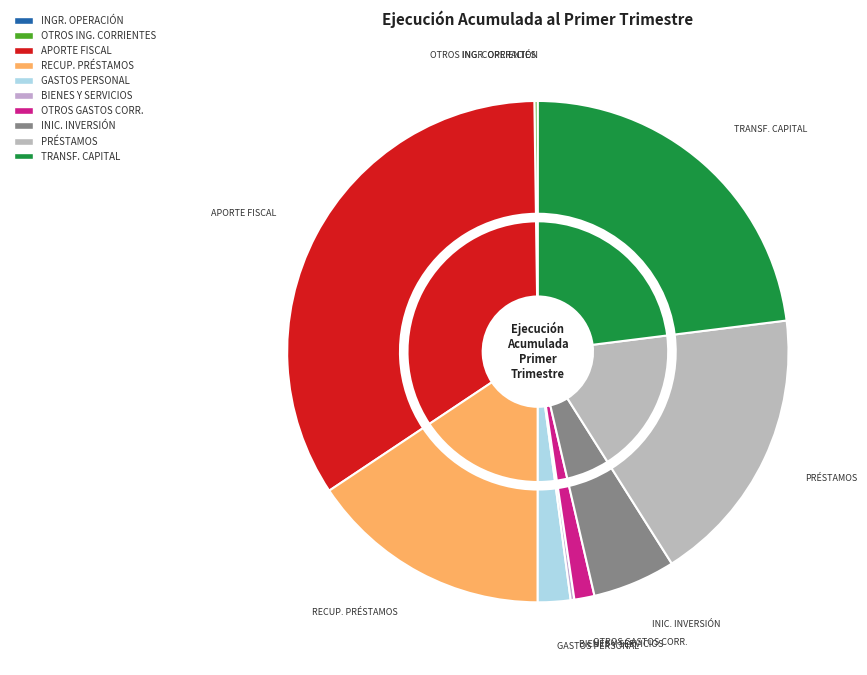

To the nearest percent, what is the combined percentage of BIENES Y SERVICIOS DE CONSUMO and INICIATIVAS DE INVERSIÓN?

6%